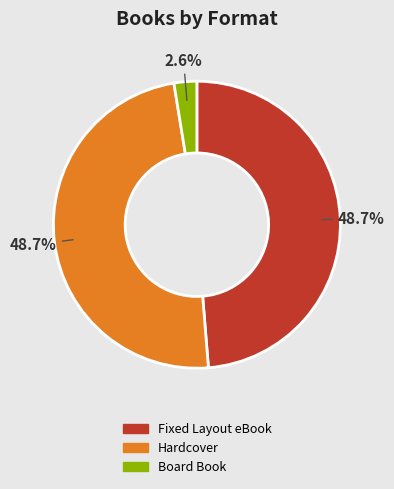

Is Fixed Layout eBook the majority of the pie?

No